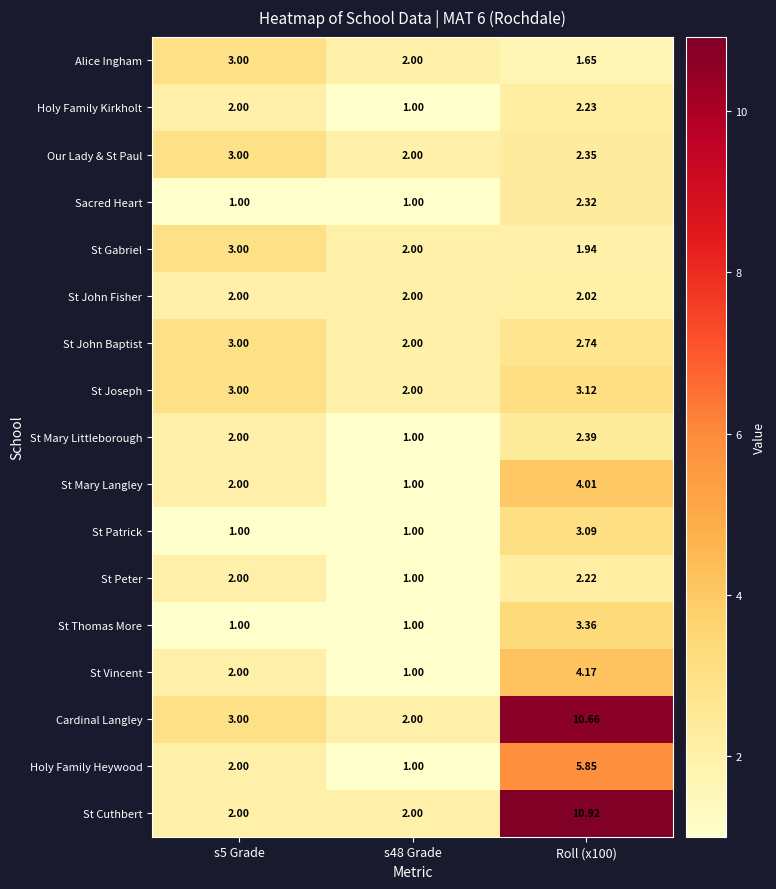

What is the minimum value shown in the chart?

1.0